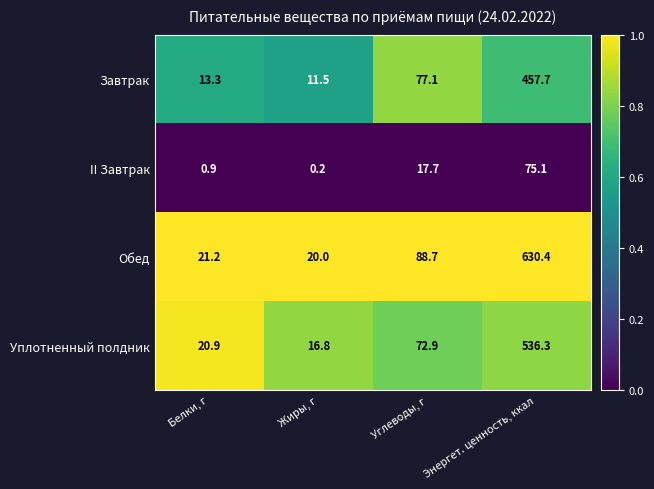

Reading left to right, what are all the values shown in this chart?

Завтрак: Белки, г=13.3	Жиры, г=11.5	Углеводы, г=77.1	Энергет. ценность, ккал=457.7
II Завтрак: Белки, г=0.9	Жиры, г=0.2	Углеводы, г=17.7	Энергет. ценность, ккал=75.1
Обед: Белки, г=21.2	Жиры, г=20.0	Углеводы, г=88.7	Энергет. ценность, ккал=630.4
Уплотненный полдник: Белки, г=20.9	Жиры, г=16.8	Углеводы, г=72.9	Энергет. ценность, ккал=536.3